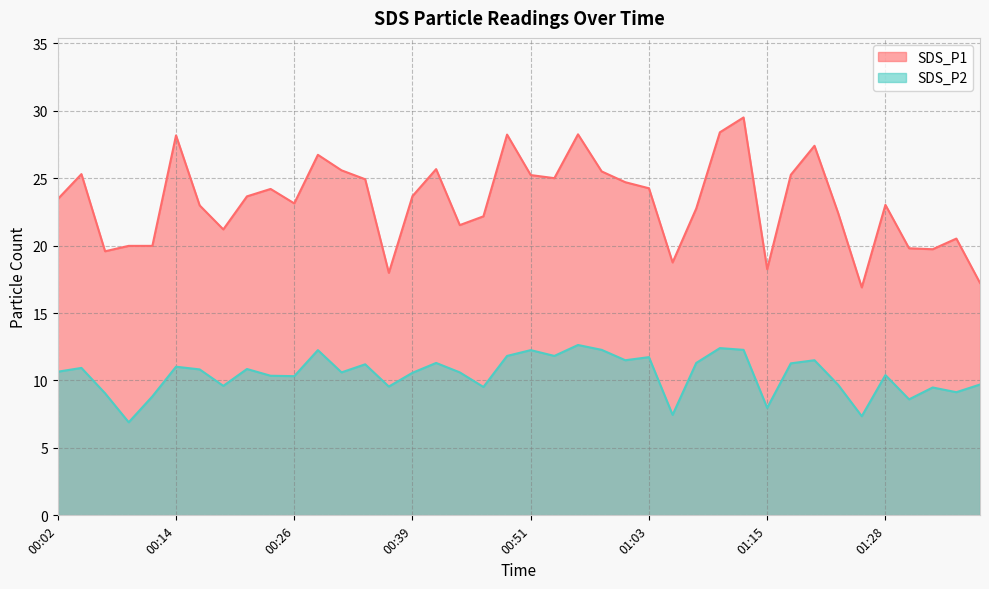

True or false: SDS_P1 and SDS_P2 cross at least once.

False